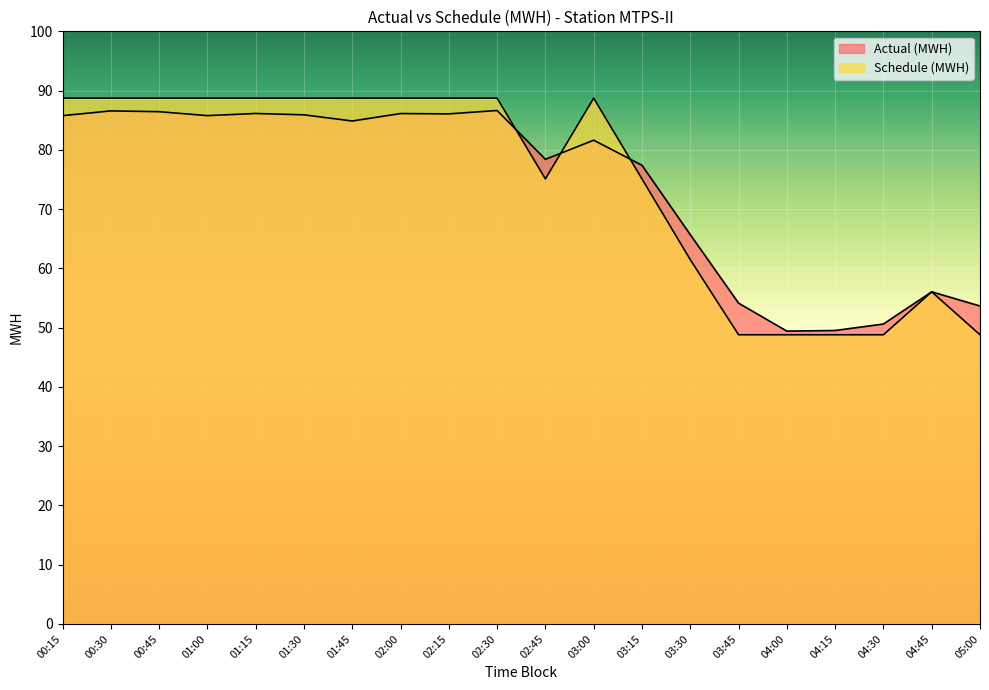

True or false: Schedule (MWH) and Actual (MWH) cross at least once.

True